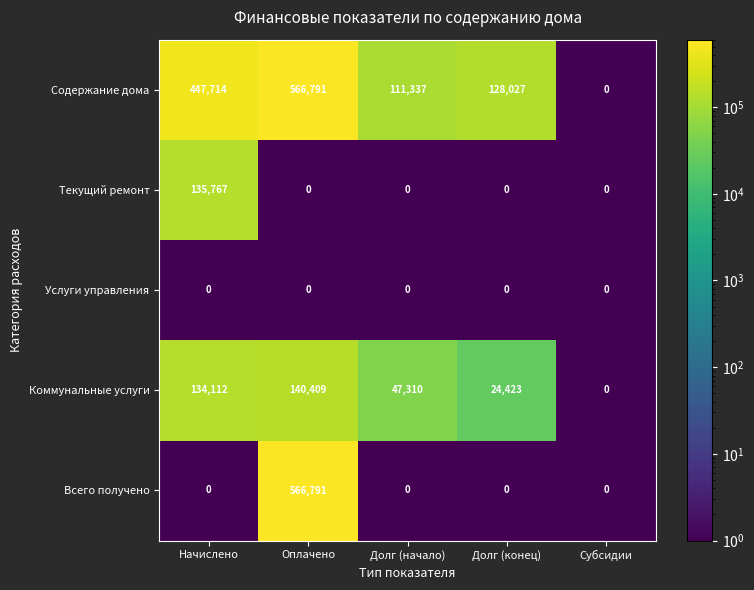

True or false: Коммунальные услуги has a value of 77475 at Долг (начало).

False